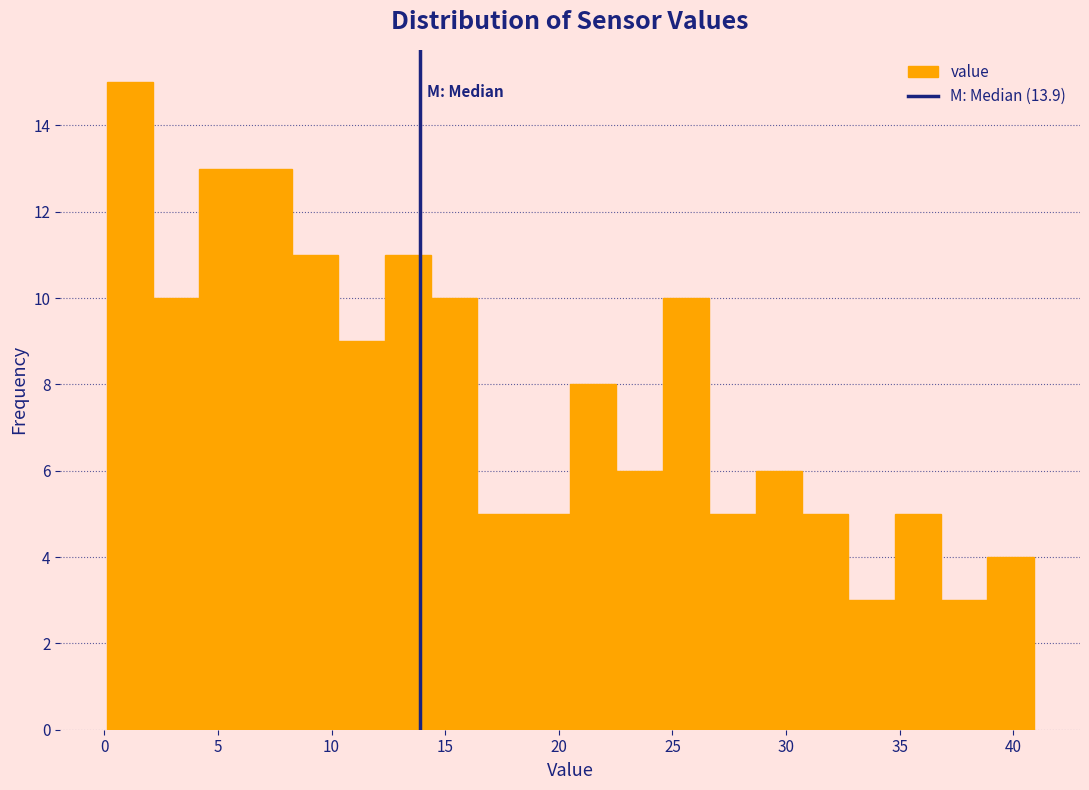

What is the height of the bar covering 22.5 to 24.5 on the x-axis? Neither the bar edges nor the heights are printed on the chart, so give them approximately, as read against the axes.

6